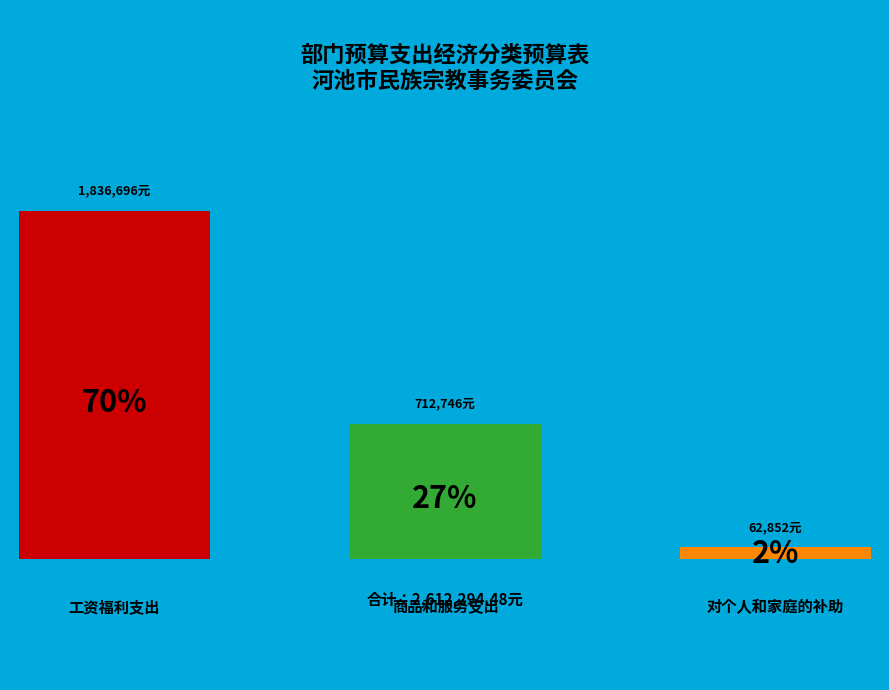

Does 工资福利支出 represent more than half of the total?

Yes